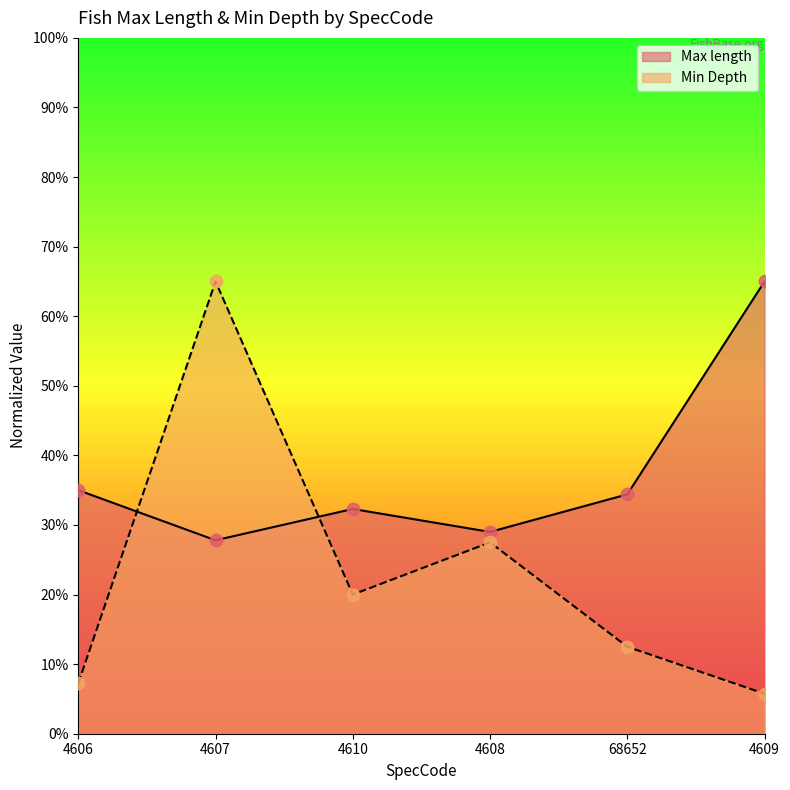

Which series has the widest spread of Y values?

Min Depth